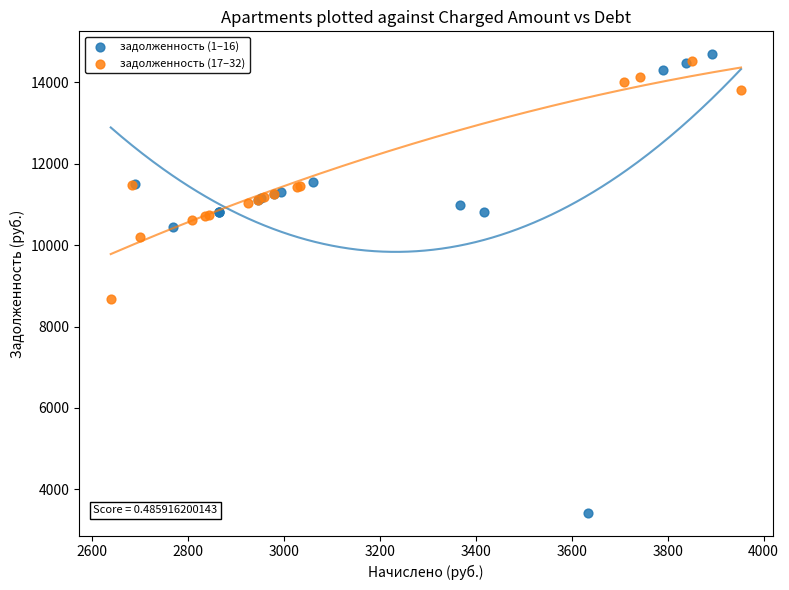

Which series reaches the minimum Y coordinate?

задолженность (1–16)